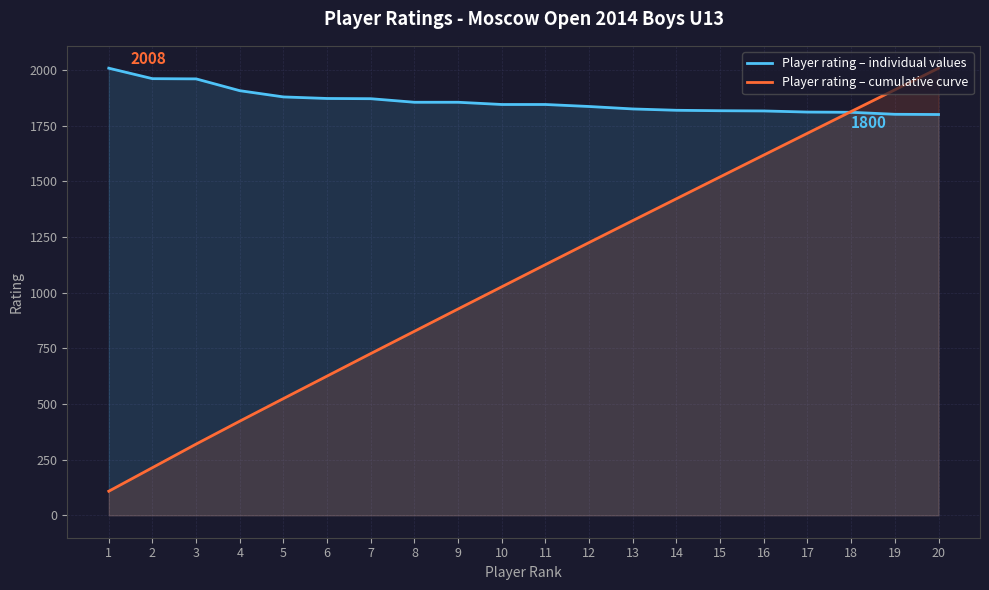

At which category is the sum across all series the highest?

20